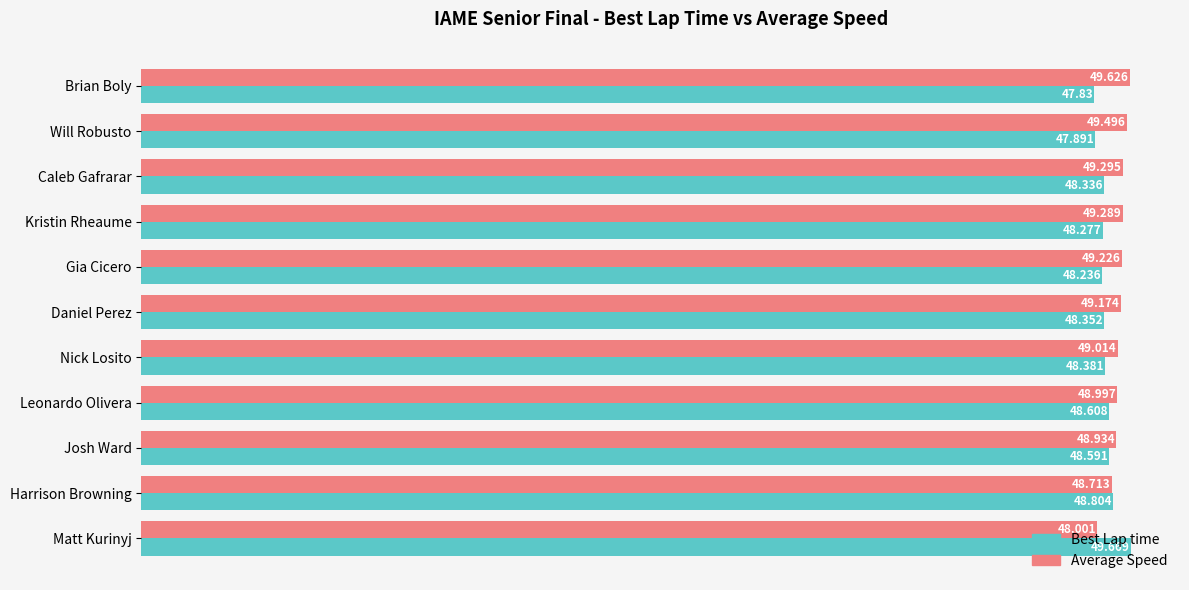

At how many categories does at least one series exceed 47?

11